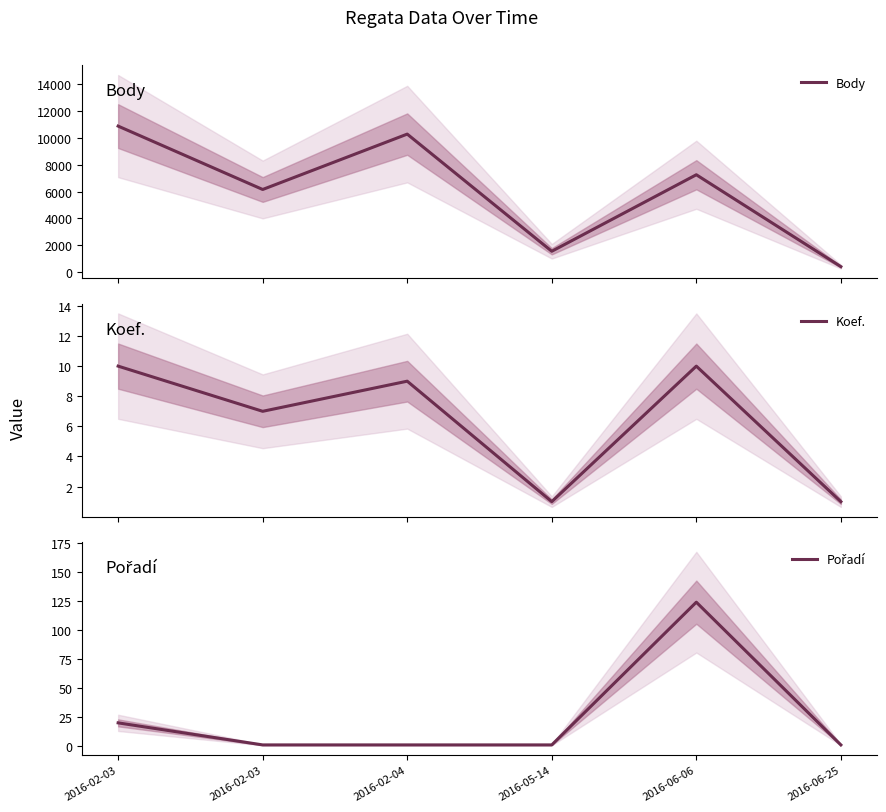

Which series has the largest total across all categories?

Body